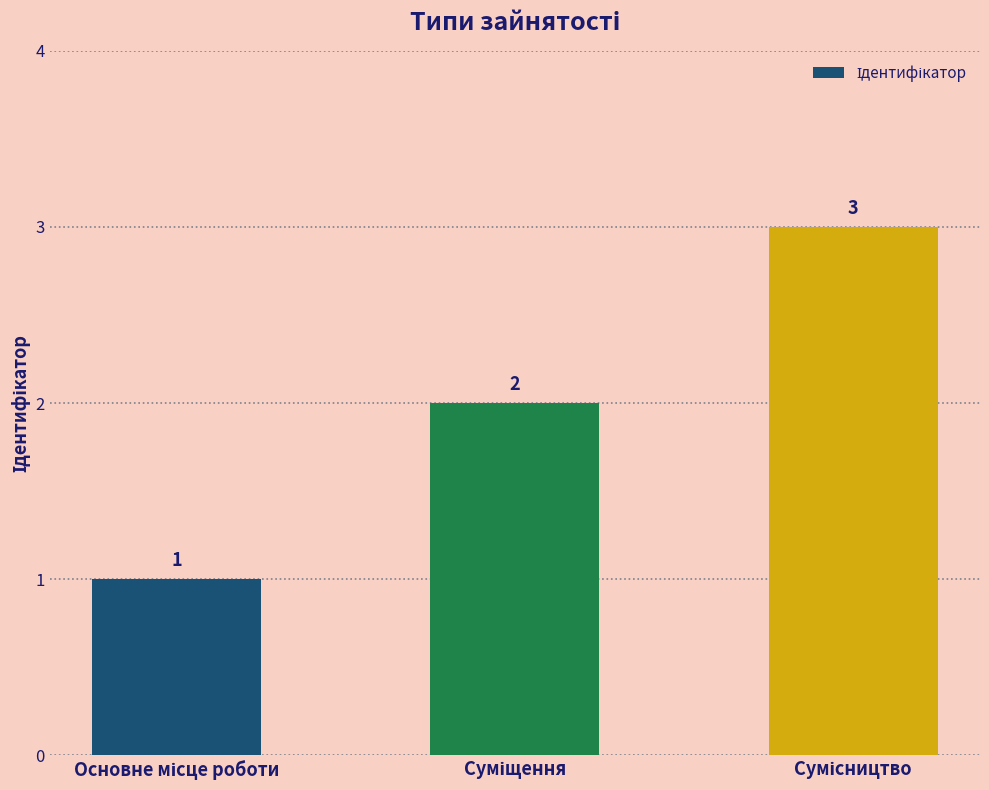

How many distinct data groups are displayed?

1